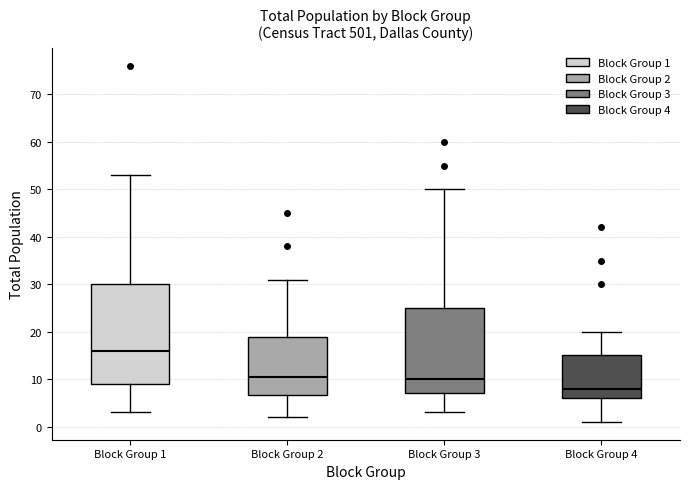

Comparing the boxes themselves (not the whiskers), which one is the tallest?

Block Group 1